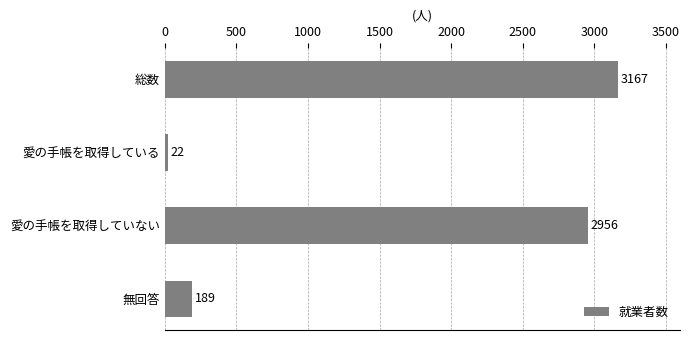

What is the change in value from 総数 to 愛の手帳を取得している?

-3145